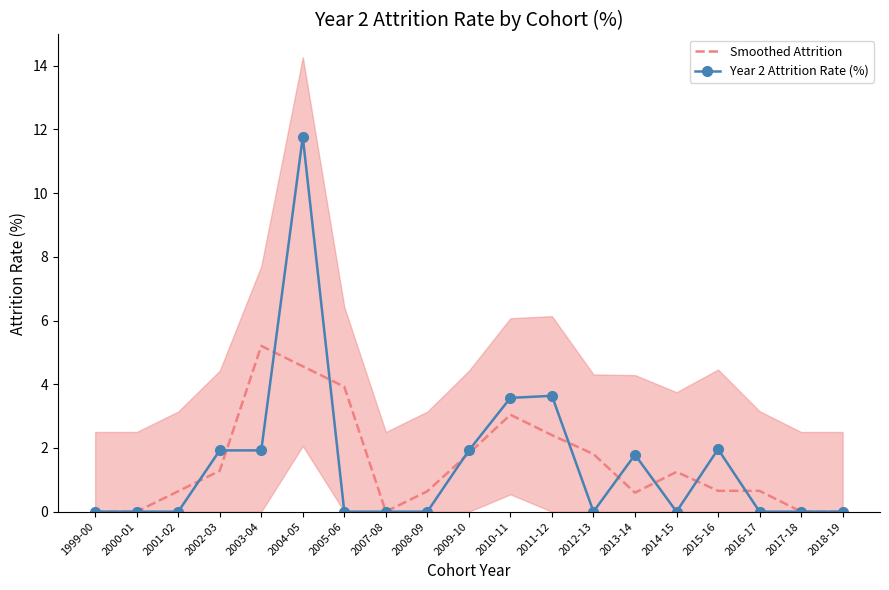

At which category does Year 2 Attrition Rate (%) reach its first local peak?

2004-05